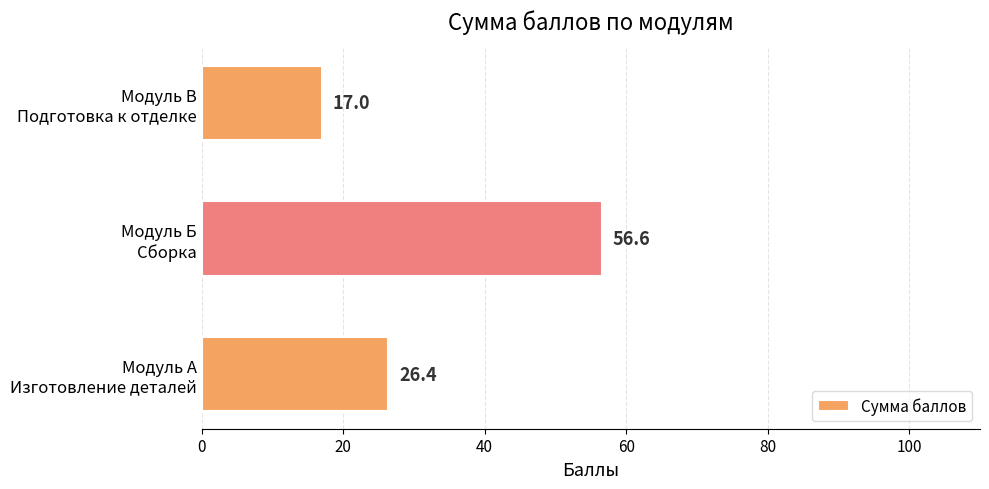

What is the minimum value shown in the chart?

17.0